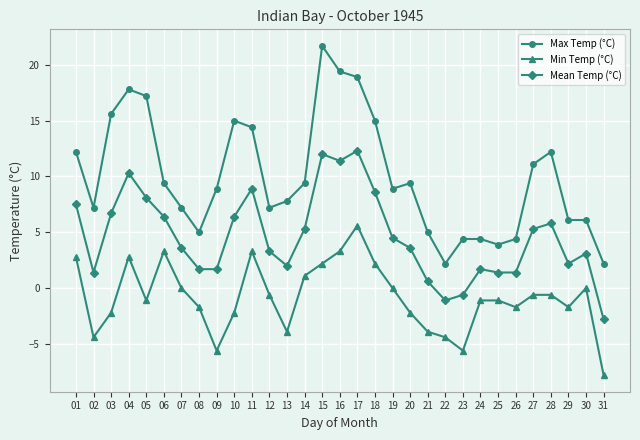

True or false: Max Temp (°C) has a value of 5.1 at 06.

False